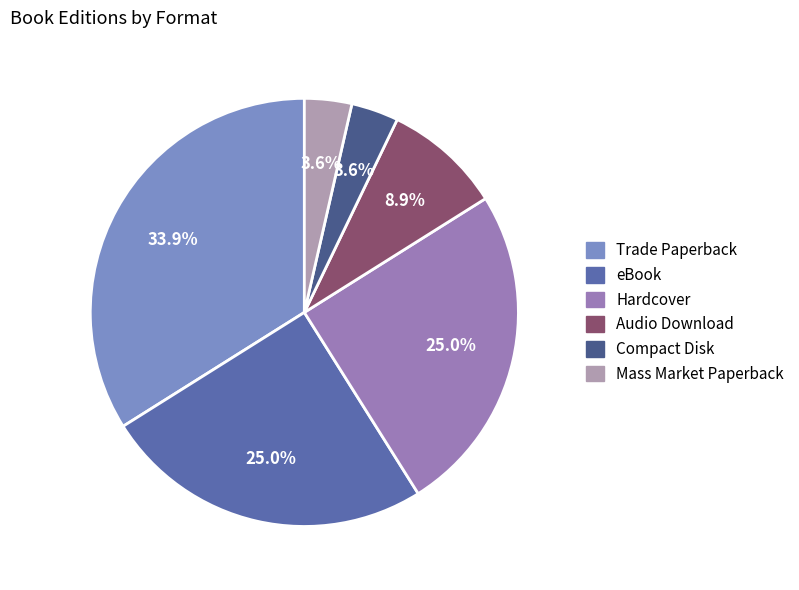

Which category has the smallest portion of the pie?

Compact Disk